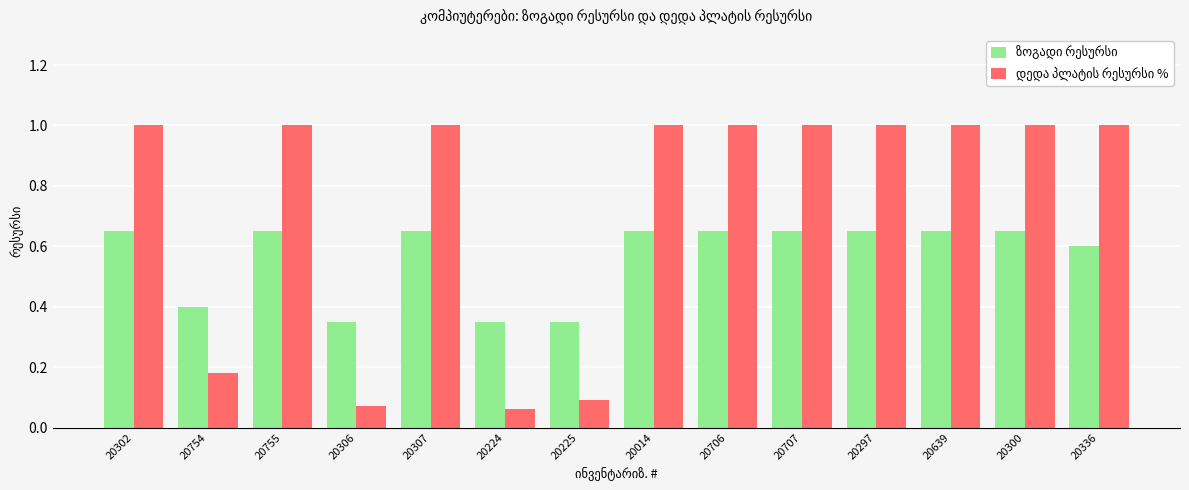

At how many categories does at least one series exceed 0?

14